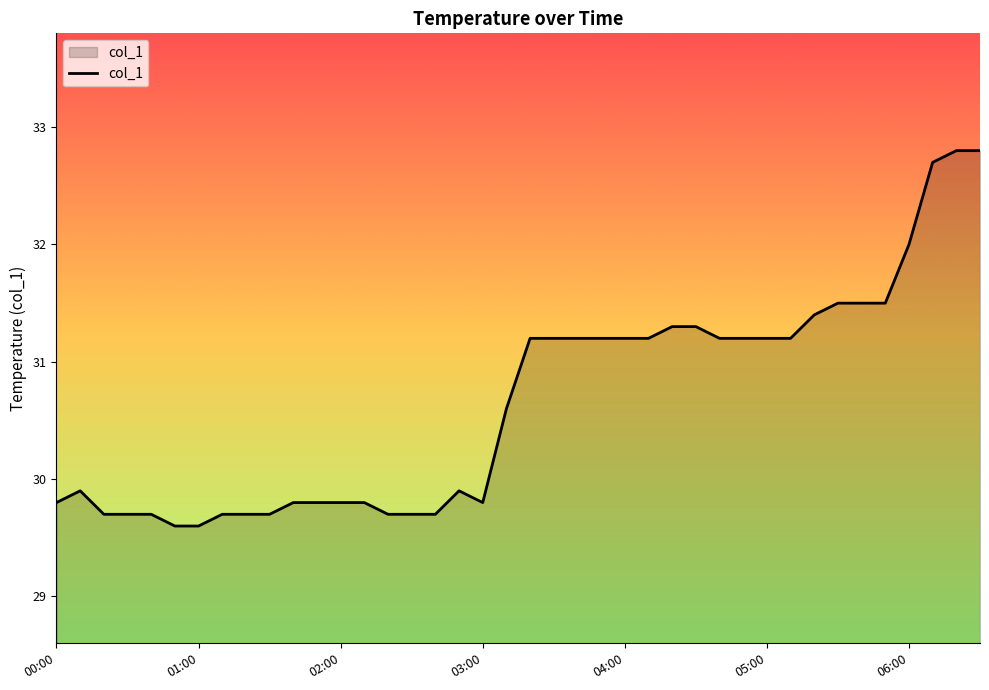

What is the difference between the maximum and minimum values?

3.2